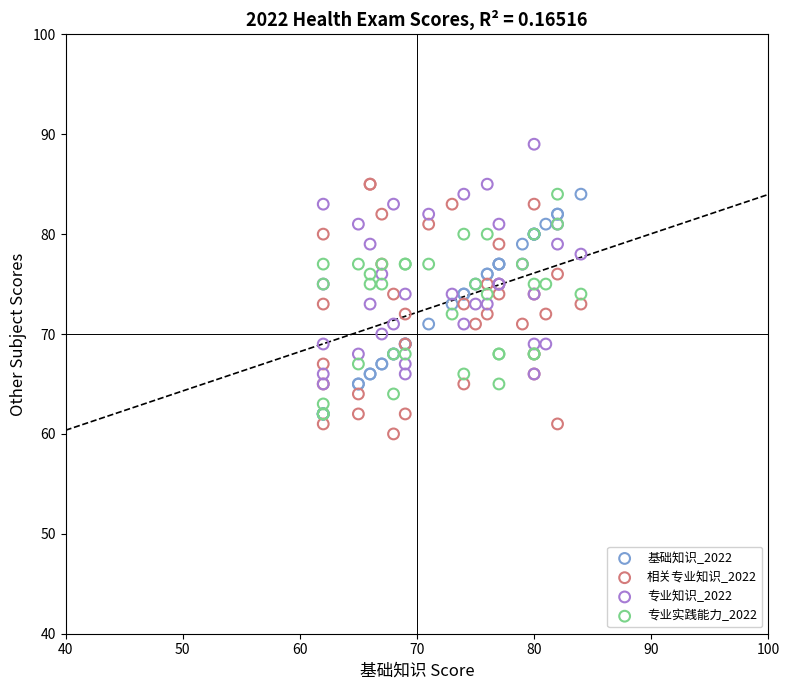

What are all the series names shown in the legend?

基础知识_2022, 相关专业知识_2022, 专业知识_2022, 专业实践能力_2022